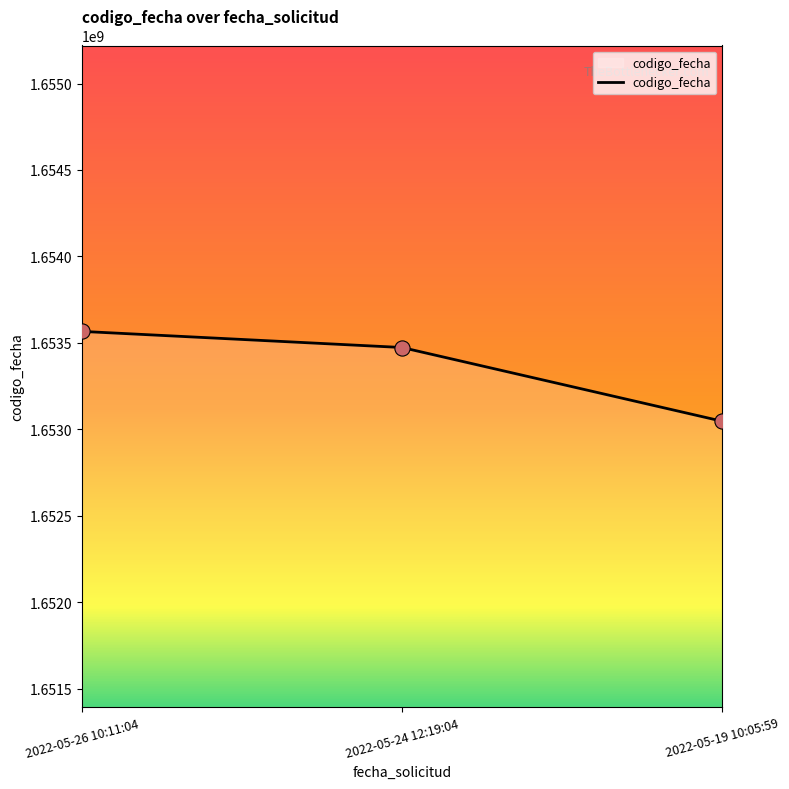

Between 2022-05-19 10:05:59 and 2022-05-26 10:11:04, which is larger?

2022-05-26 10:11:04